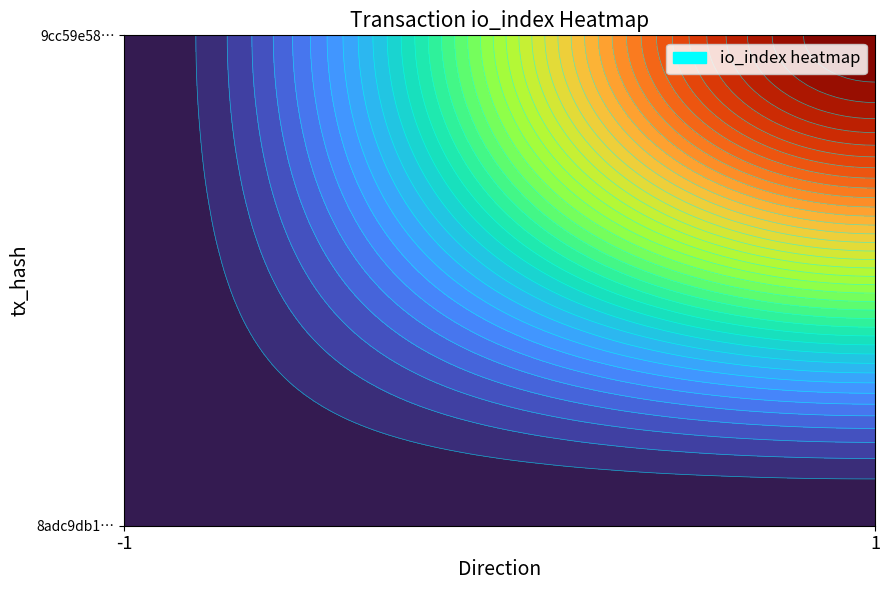

How many values in the 8adc9db19b016dd079efbc584c6d9abdba47df7 series are below 0?

1